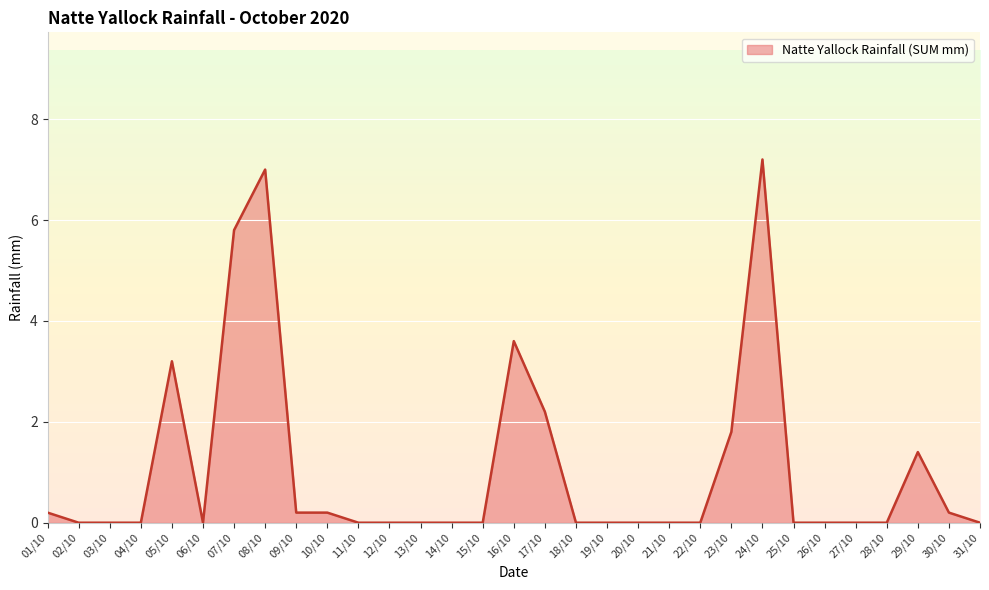

What is the maximum value shown in the chart?

7.2